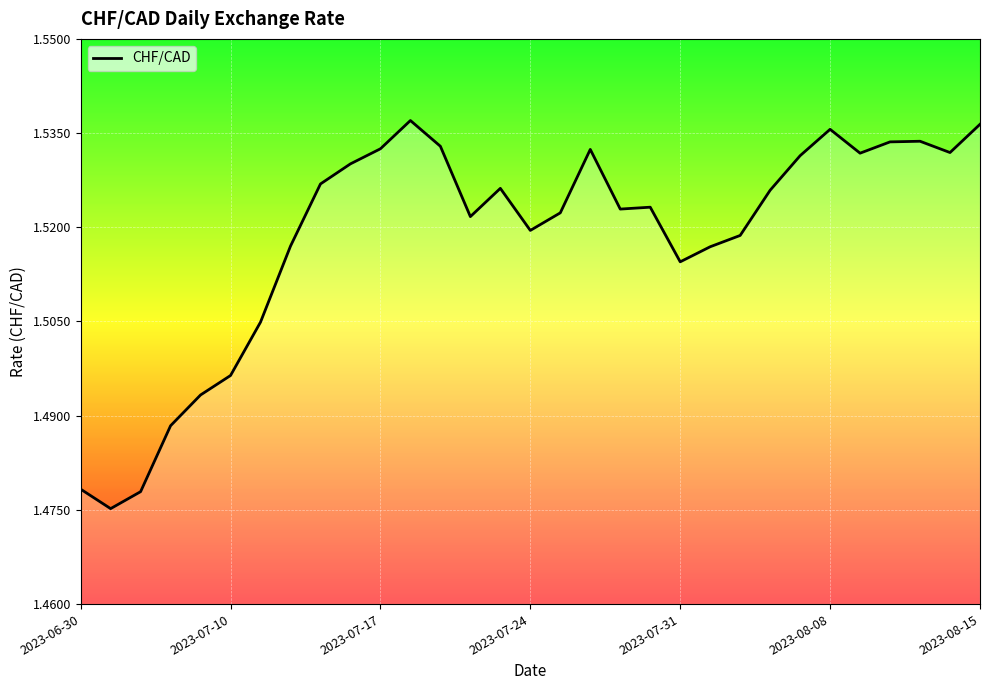

Count the values in the range 1 to 2.

31